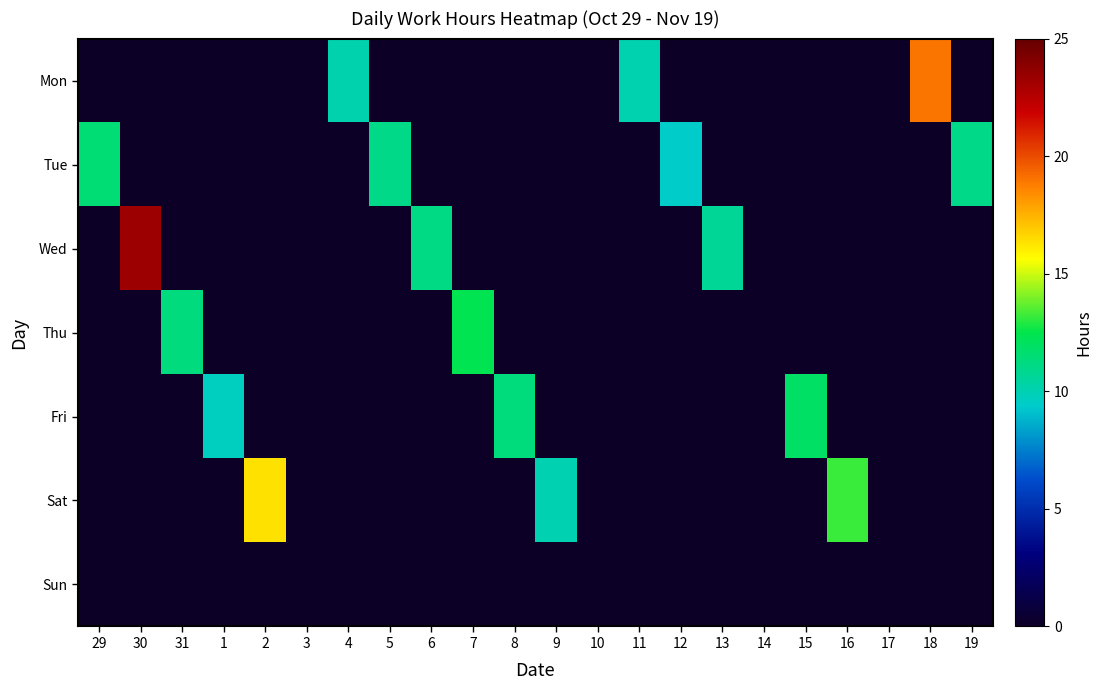

At which category is the sum across all series the highest?

30